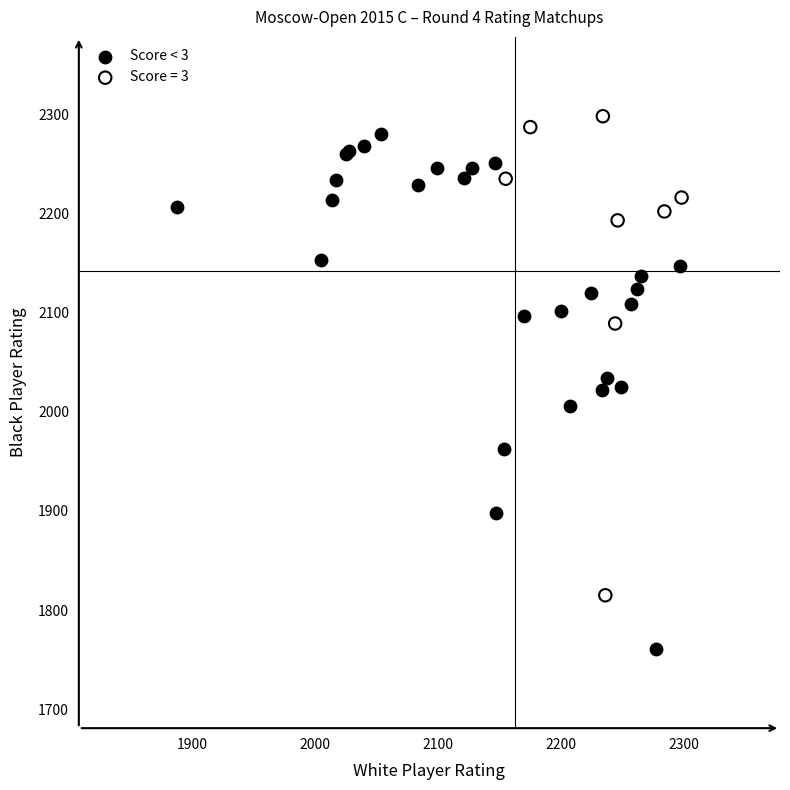

Which series has the largest Y range (max minus min)?

Score < 3